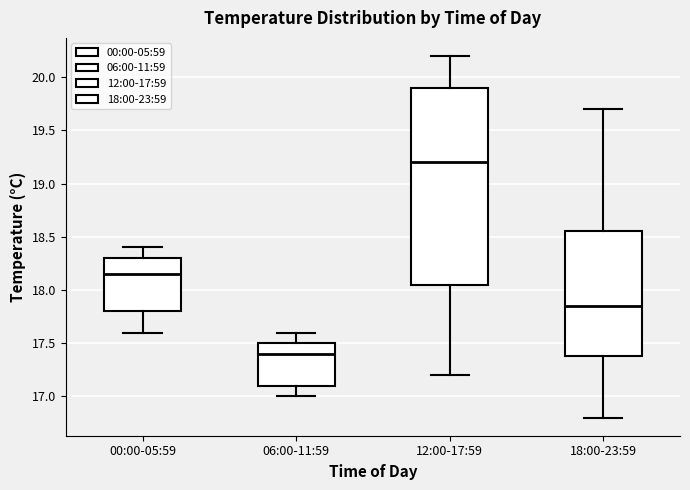

Reading left to right, read every box against the y-axis: the position of its median line, the range the box covers, and the ends of its whiskers. The values are not printed on the chart, so give them approximately, as read against the axis.

00:00-05:59: median 18.15, box 17.80 to 18.30, whiskers 17.60 to 18.40
06:00-11:59: median 17.40, box 17.10 to 17.50, whiskers 17.00 to 17.60
12:00-17:59: median 19.20, box 18.05 to 19.90, whiskers 17.20 to 20.20
18:00-23:59: median 17.85, box 17.40 to 18.55, whiskers 16.80 to 19.70